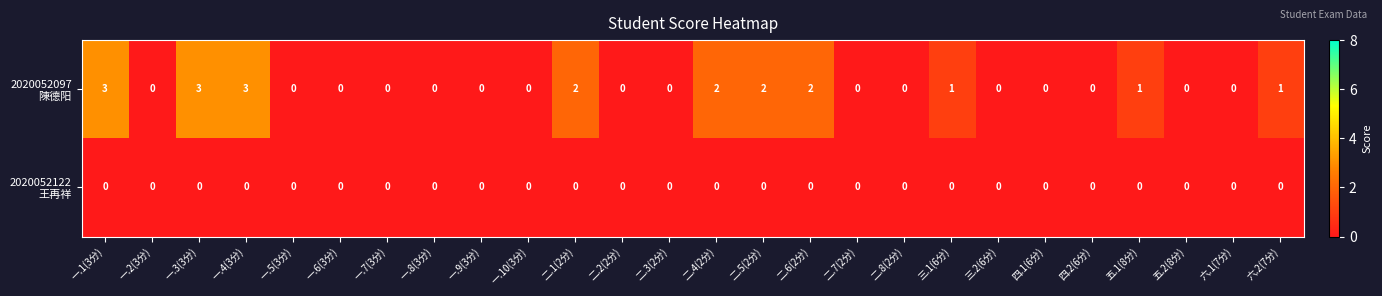

What is the greatest value displayed?

3